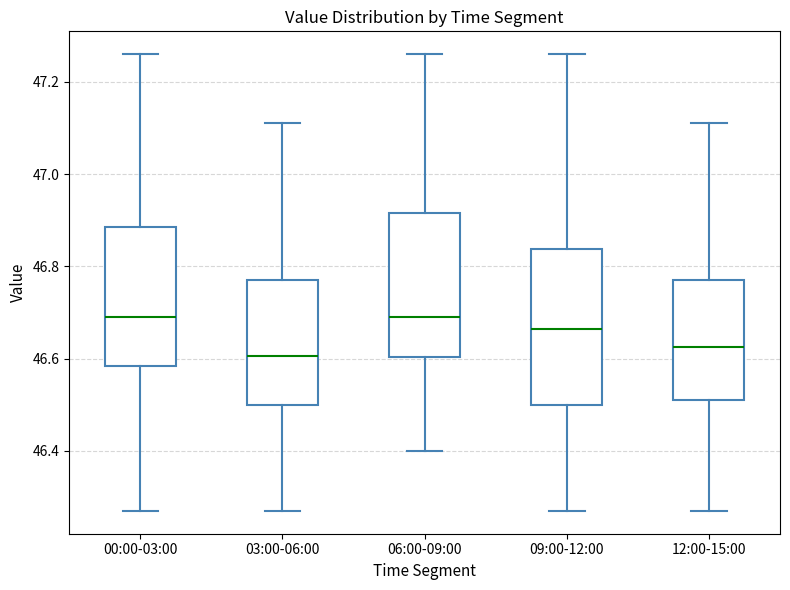

Reading left to right, read every box against the y-axis: the position of its median line, the range the box covers, and the ends of its whiskers. The values are not printed on the chart, so give them approximately, as read against the axis.

00:00-03:00: median 46.70, box 46.58 to 46.88, whiskers 46.28 to 47.26
03:00-06:00: median 46.60, box 46.50 to 46.78, whiskers 46.28 to 47.12
06:00-09:00: median 46.70, box 46.60 to 46.92, whiskers 46.40 to 47.26
09:00-12:00: median 46.66, box 46.50 to 46.84, whiskers 46.28 to 47.26
12:00-15:00: median 46.62, box 46.52 to 46.78, whiskers 46.28 to 47.12